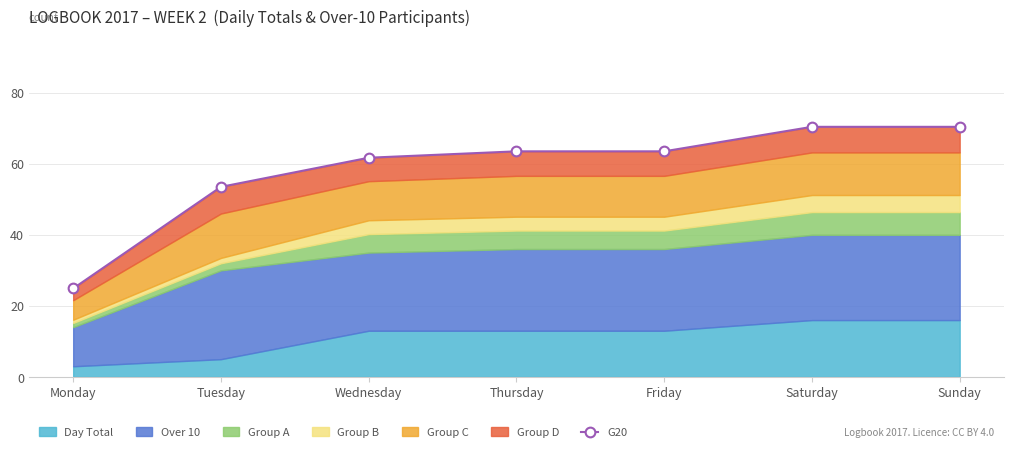

Reading left to right, transcribe all the data shown in this chart.

Monday=24.9	Tuesday=53.5	Wednesday=61.7	Thursday=63.5	Friday=63.5	Saturday=70.4	Sunday=70.4